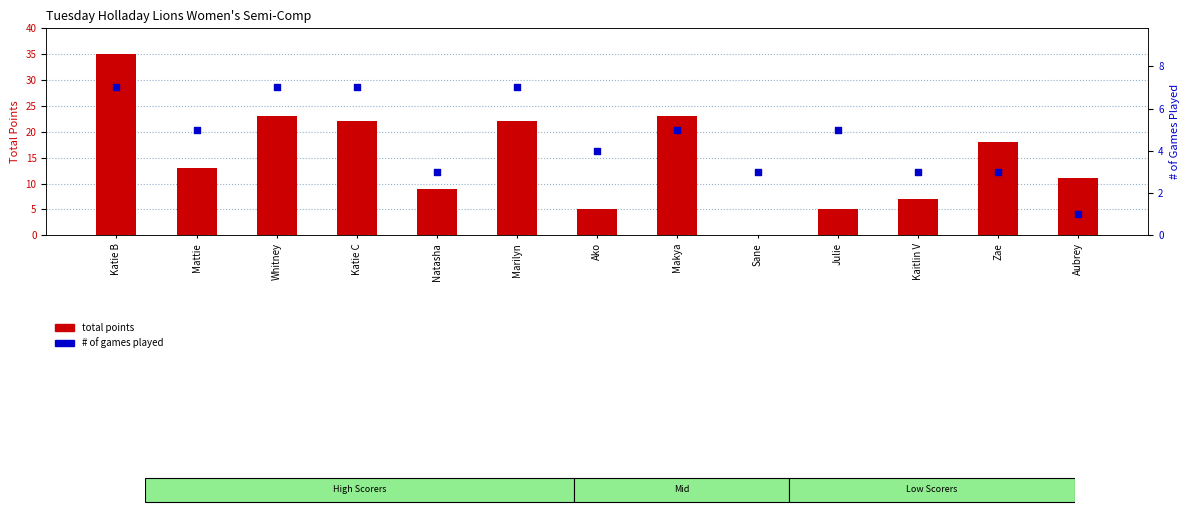

At which category is the sum across all series the highest?

Katie B